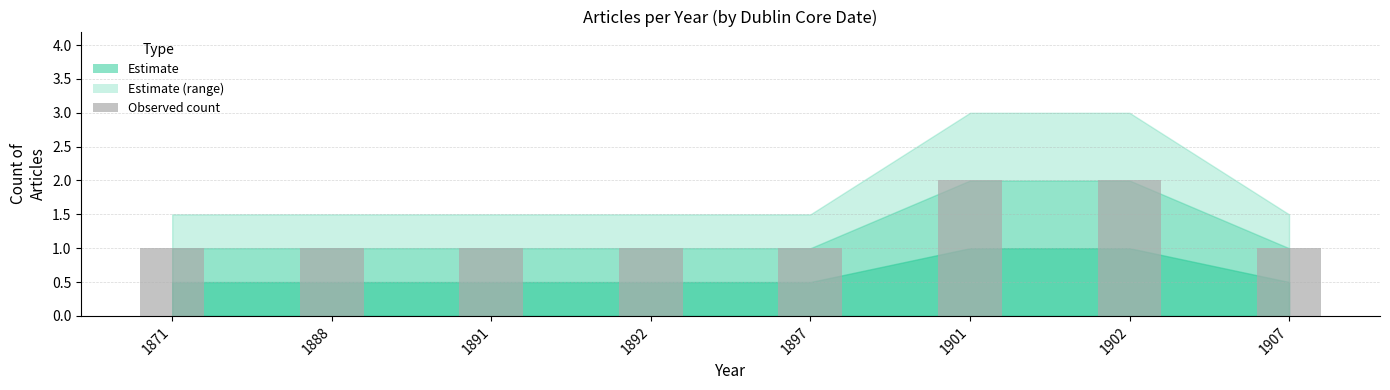

Reading right to left, transcribe all the data shown in this chart.

1907=1	1902=2	1901=2	1897=1	1892=1	1891=1	1888=1	1871=1